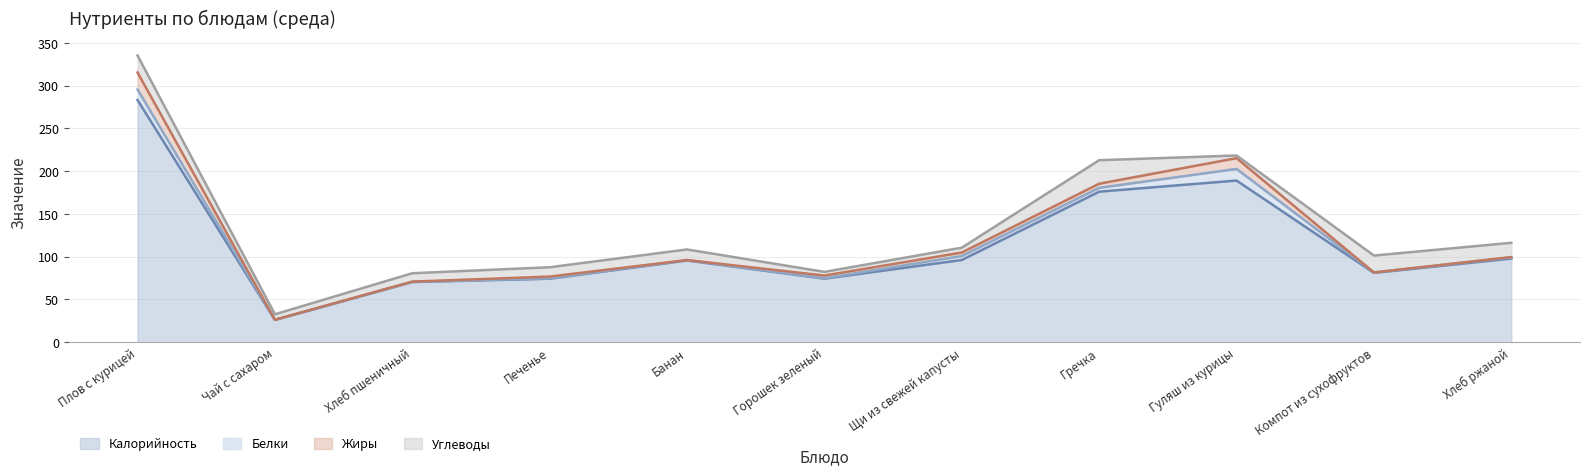

Reading left to right, extract all data points from this chart.

Калорийность: Плов с курицей=283.2	Чай с сахаром=26.0	Хлеб пшеничный=70.3	Печенье=74.2	Банан=95.5	Горошек зеленый=74.3	Щи из свежей капусты=96.1	Гречка=176.0	Гуляш из курицы=189.0	Компот из сухофруктов=81.0	Хлеб ржаной=97.8
Белки: Плов с курицей=12.3	Чай с сахаром=0.2	Хлеб пшеничный=0.3	Печенье=0.5	Банан=0.5	Горошек зеленый=0.5	Щи из свежей капусты=4.6	Гречка=4.5	Гуляш из курицы=13.6	Компот из сухофруктов=0.5	Хлеб ржаной=1.3
Жиры: Плов с курицей=19.9	Чай с сахаром=0.0	Хлеб пшеничный=0.2	Печенье=2.0	Банан=0.0	Горошек зеленый=3.1	Щи из свежей капусты=4.1	Гречка=4.8	Гуляш из курицы=12.6	Компот из сухофруктов=0.0	Хлеб ржаной=0.4
Углеводы: Плов с курицей=19.9	Чай с сахаром=6.4	Хлеб пшеничный=9.8	Печенье=10.9	Банан=12.4	Горошек зеленый=4.3	Щи из свежей капусты=5.7	Гречка=27.5	Гуляш из курицы=3.1	Компот из сухофруктов=19.8	Хлеб ржаной=16.7